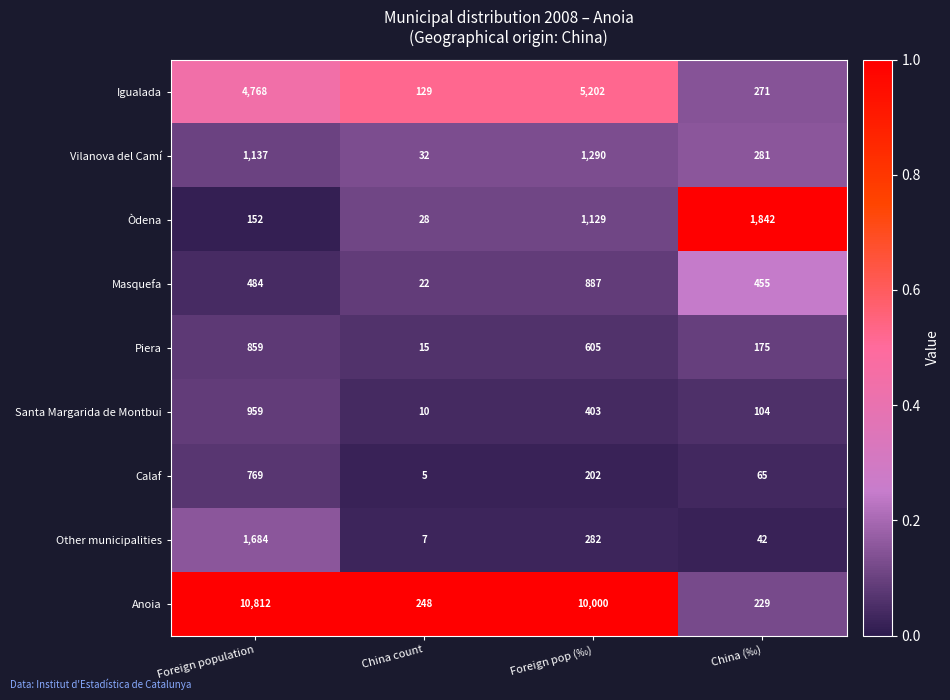

The Òdena series shows 500 at Foreign pop (‰). True or false?

False